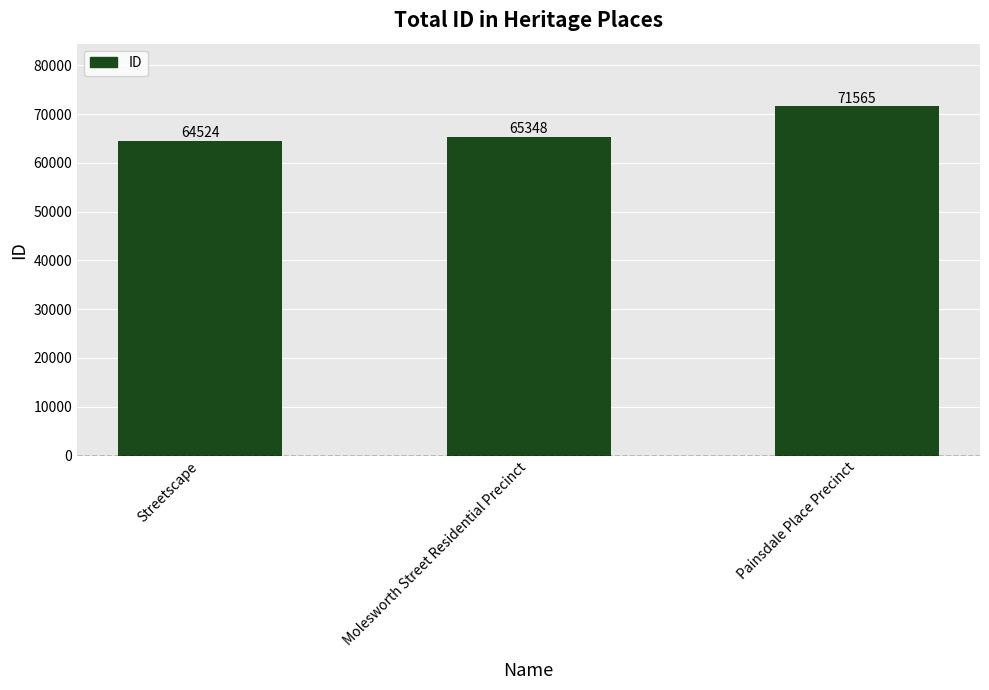

What is the ratio of the value at Molesworth Street Residential Precinct to the value at Streetscape?

1.0